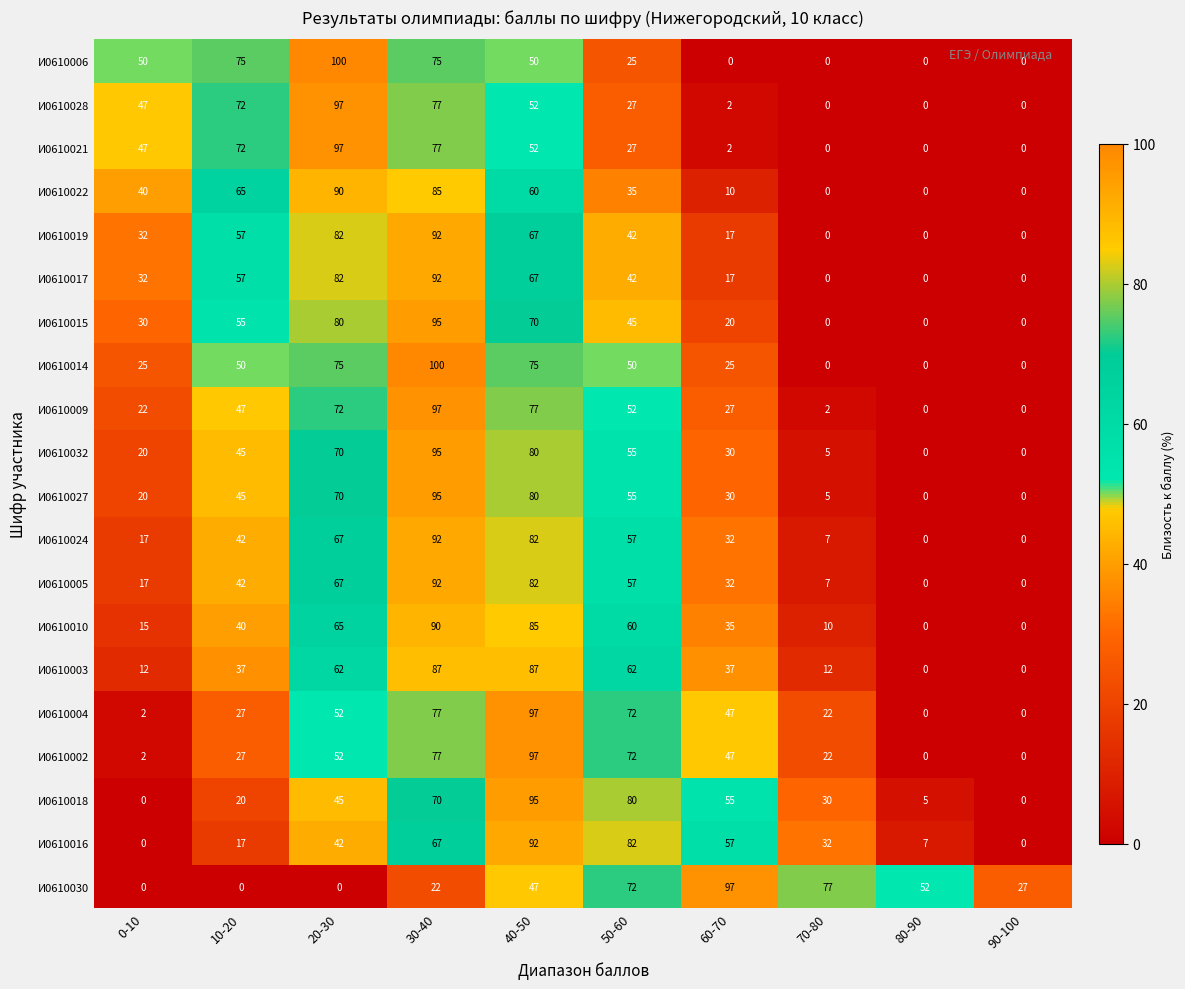

How many positive values does the И0610021 series have?

7